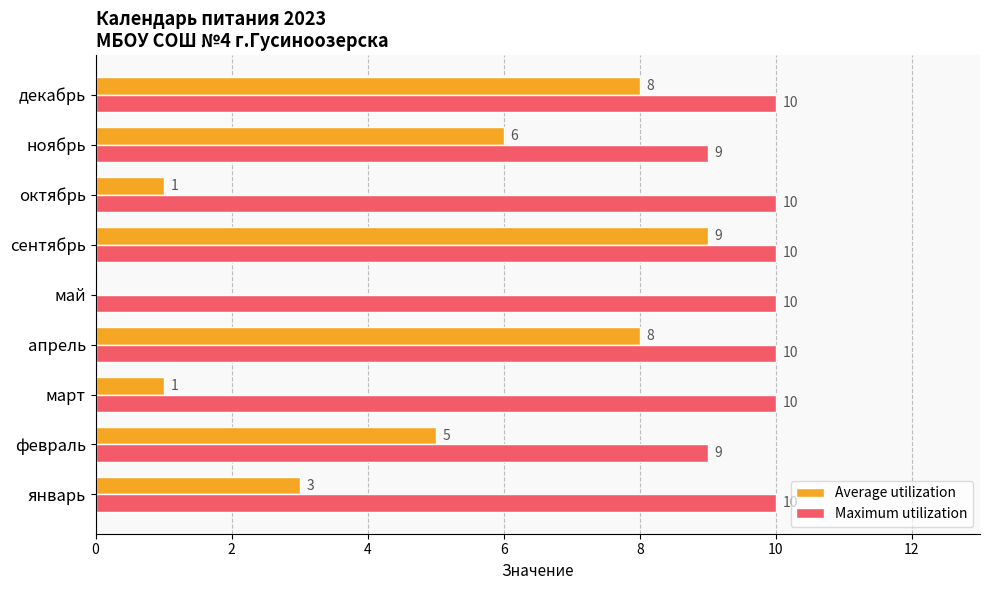

True or false: Maximum utilization has a value of 5 at октябрь.

False